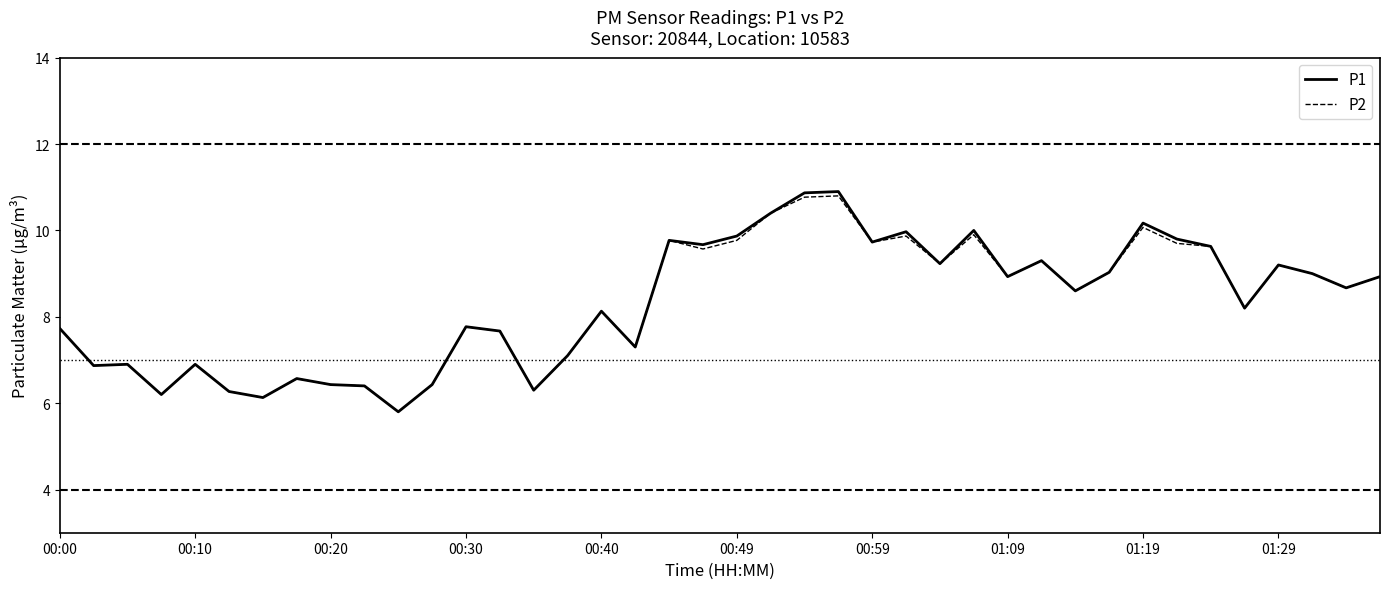

How many lines are shown in the chart?

2